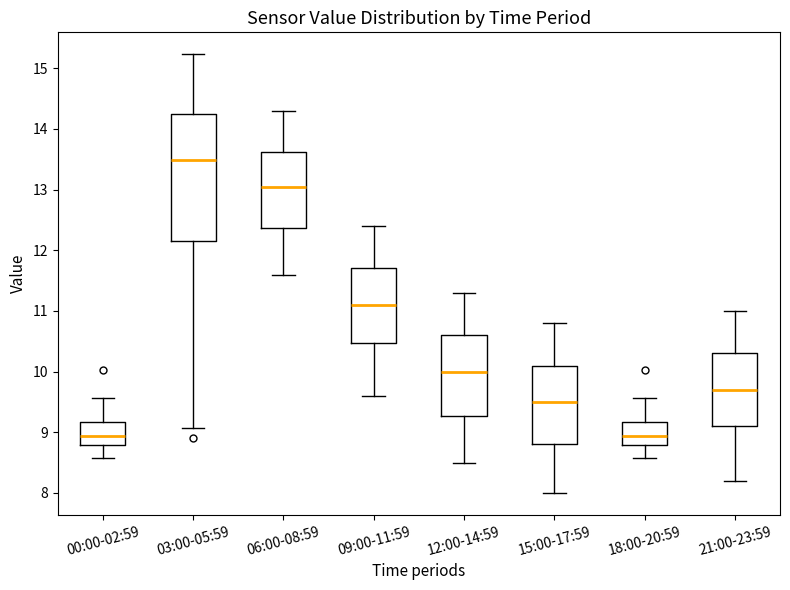

Where does the upper whisker of the box for 15:00-17:59 end on the y-axis? The values are not printed on the chart, so give them approximately, as read against the axis.

10.8